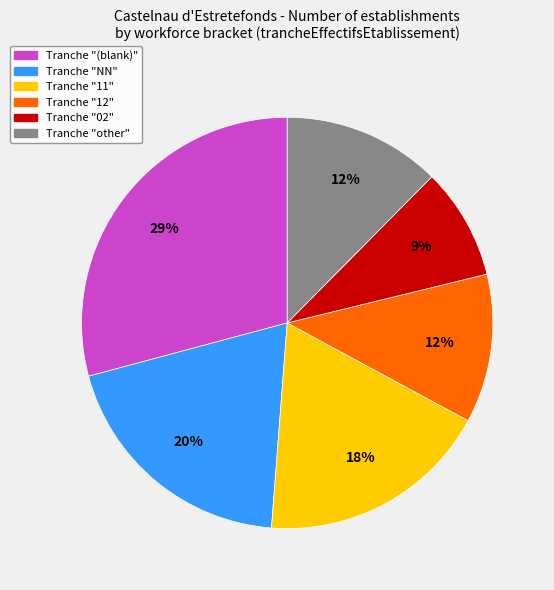

Does any single category account for the majority?

No